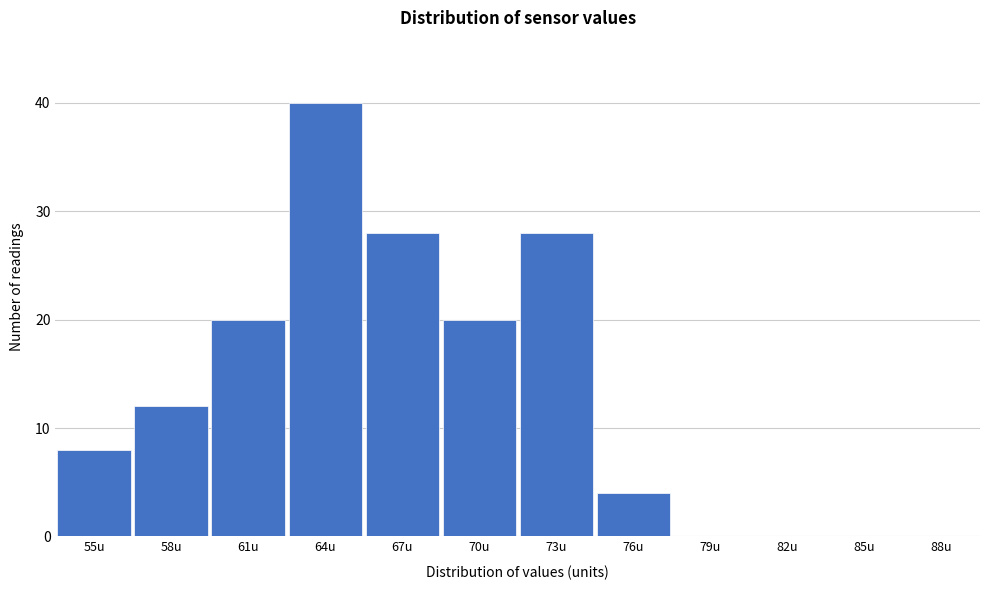

Reading left to right, extract all data points from this chart.

55u=8	58u=12	61u=20	64u=40	67u=28	70u=20	73u=28	76u=4	79u=0	82u=0	85u=0	88u=0